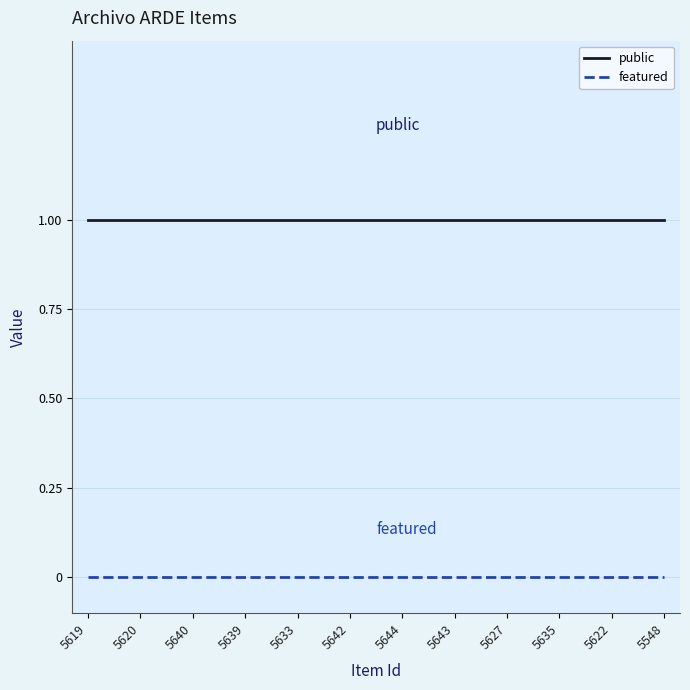

The public series shows 1 at 5633. True or false?

True